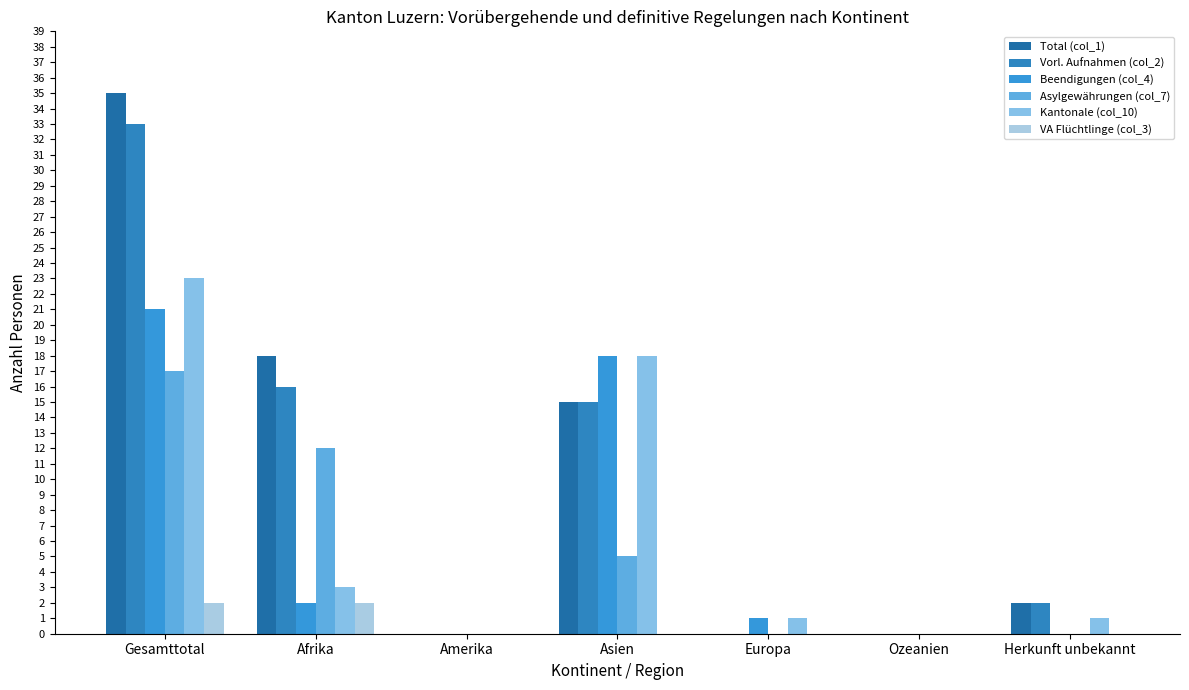

Is it true that Beendigungen (col_4) equals 2 at Afrika?

True